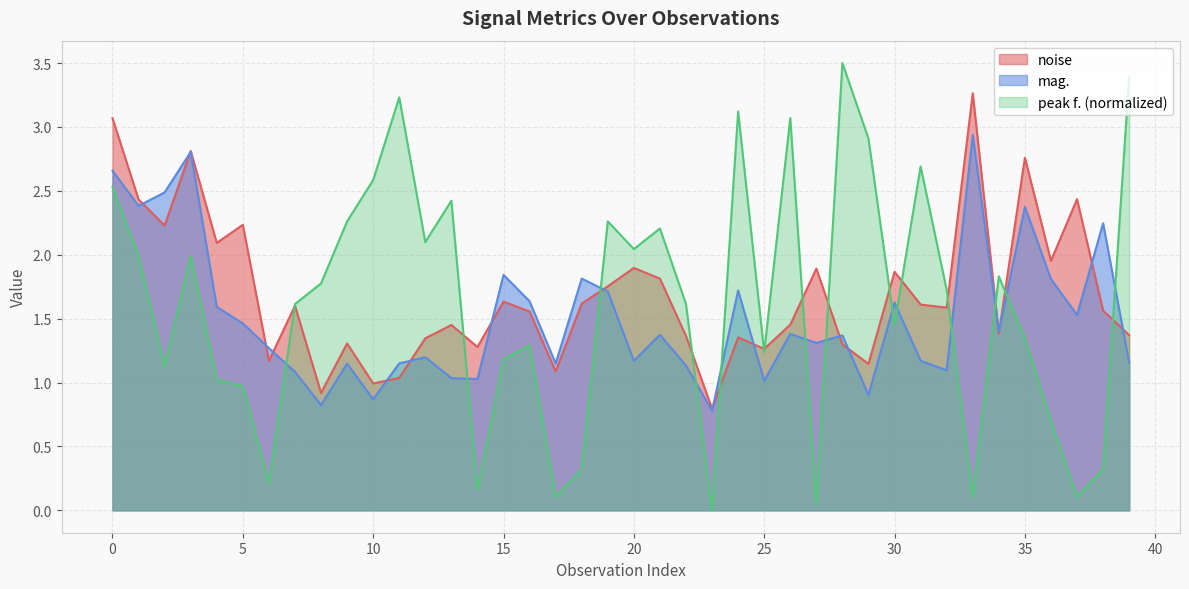

Is it true that noise equals 1.6 at 16?

True